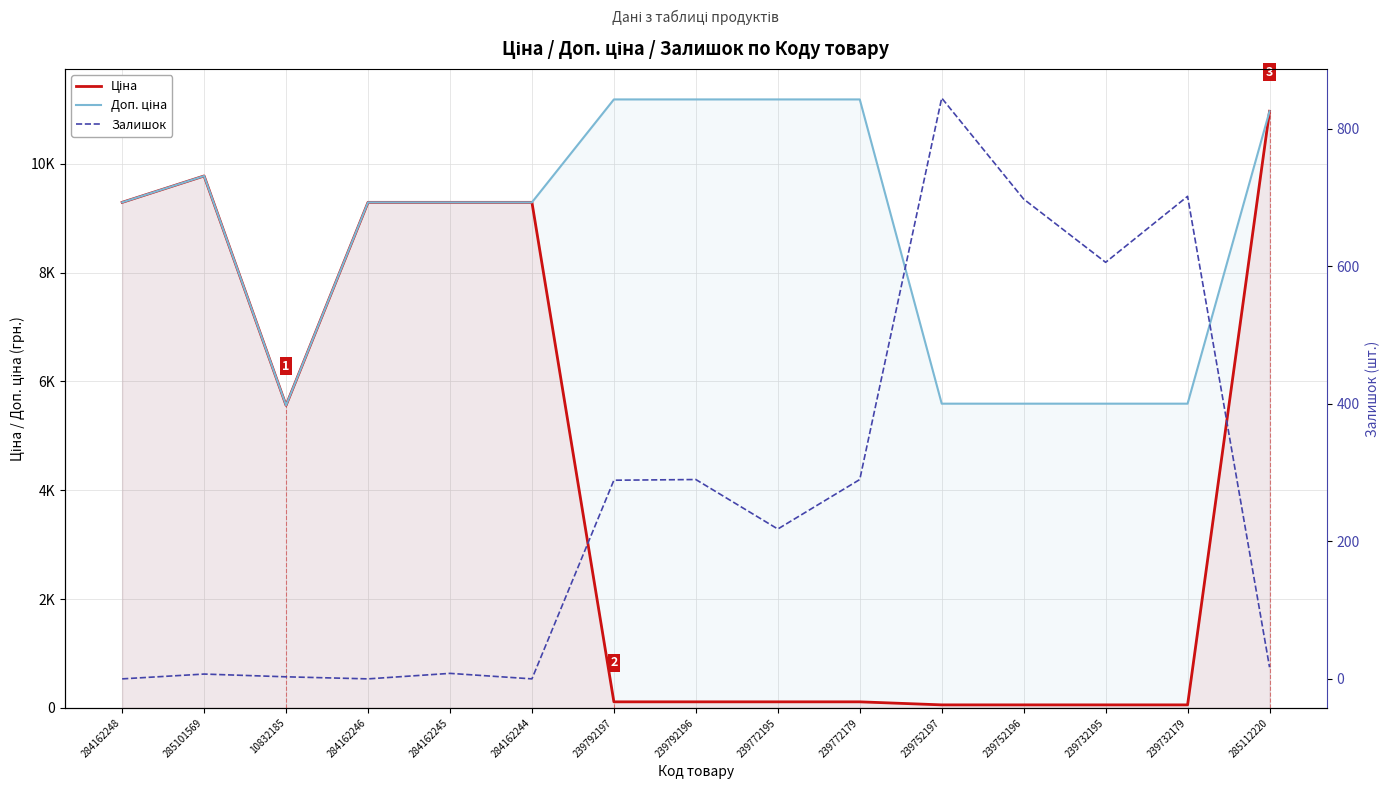

What is the approximate value of Доп. ціна at 239752197?

5591.0